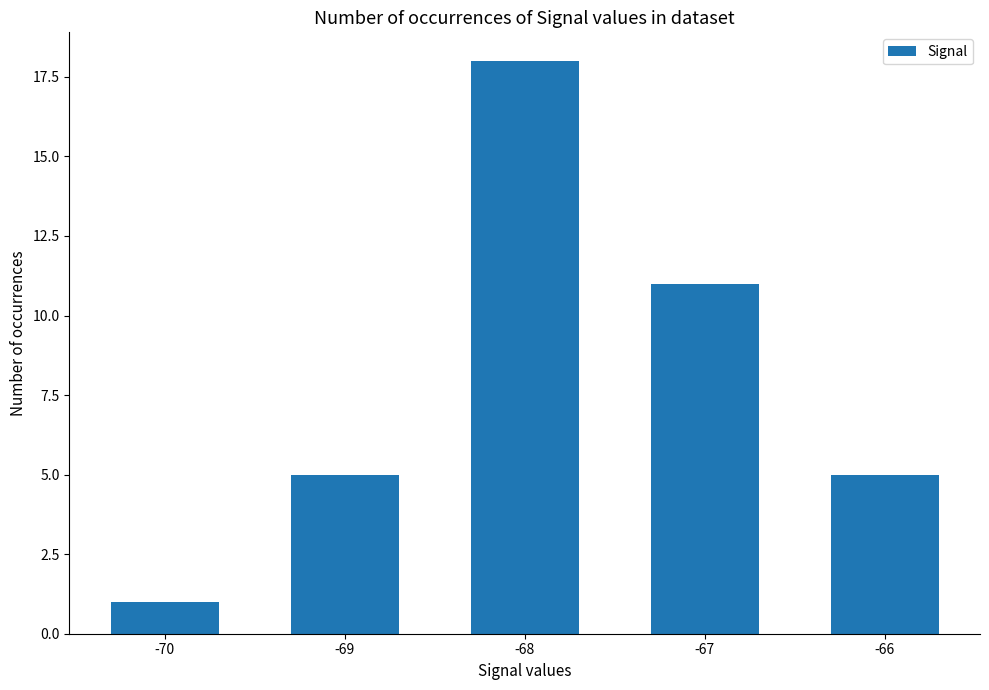

True or false: the data shows 24 at -68.

False